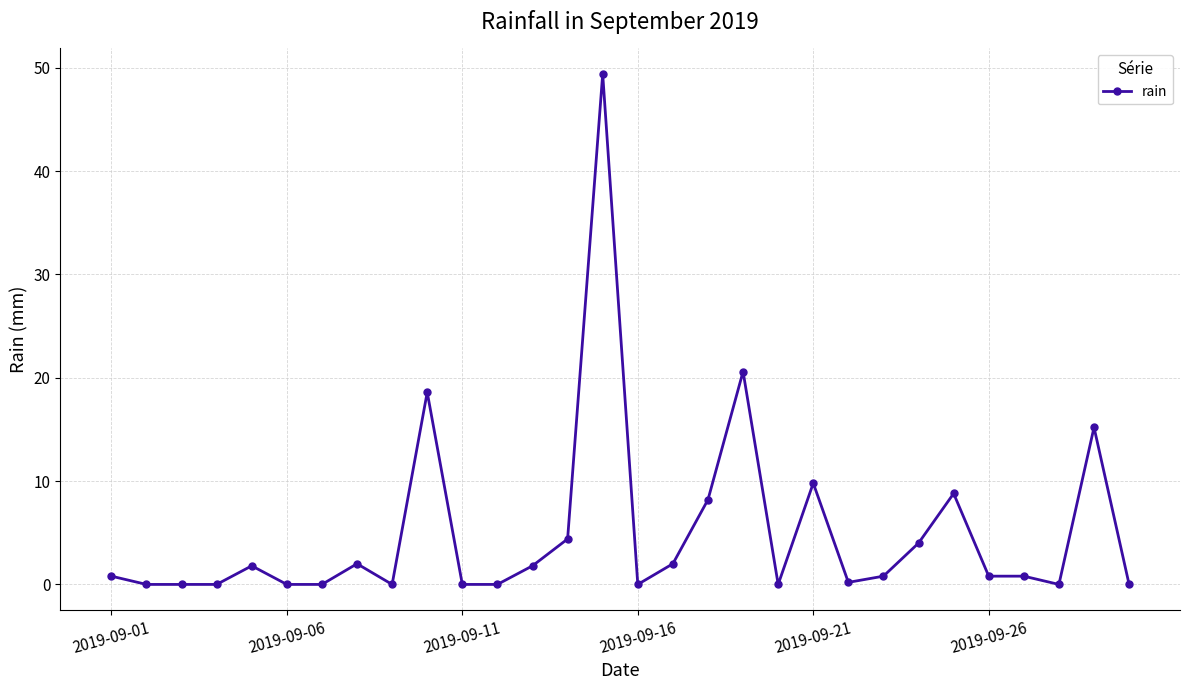

True or false: the data has more than 2 interior local peaks.

True